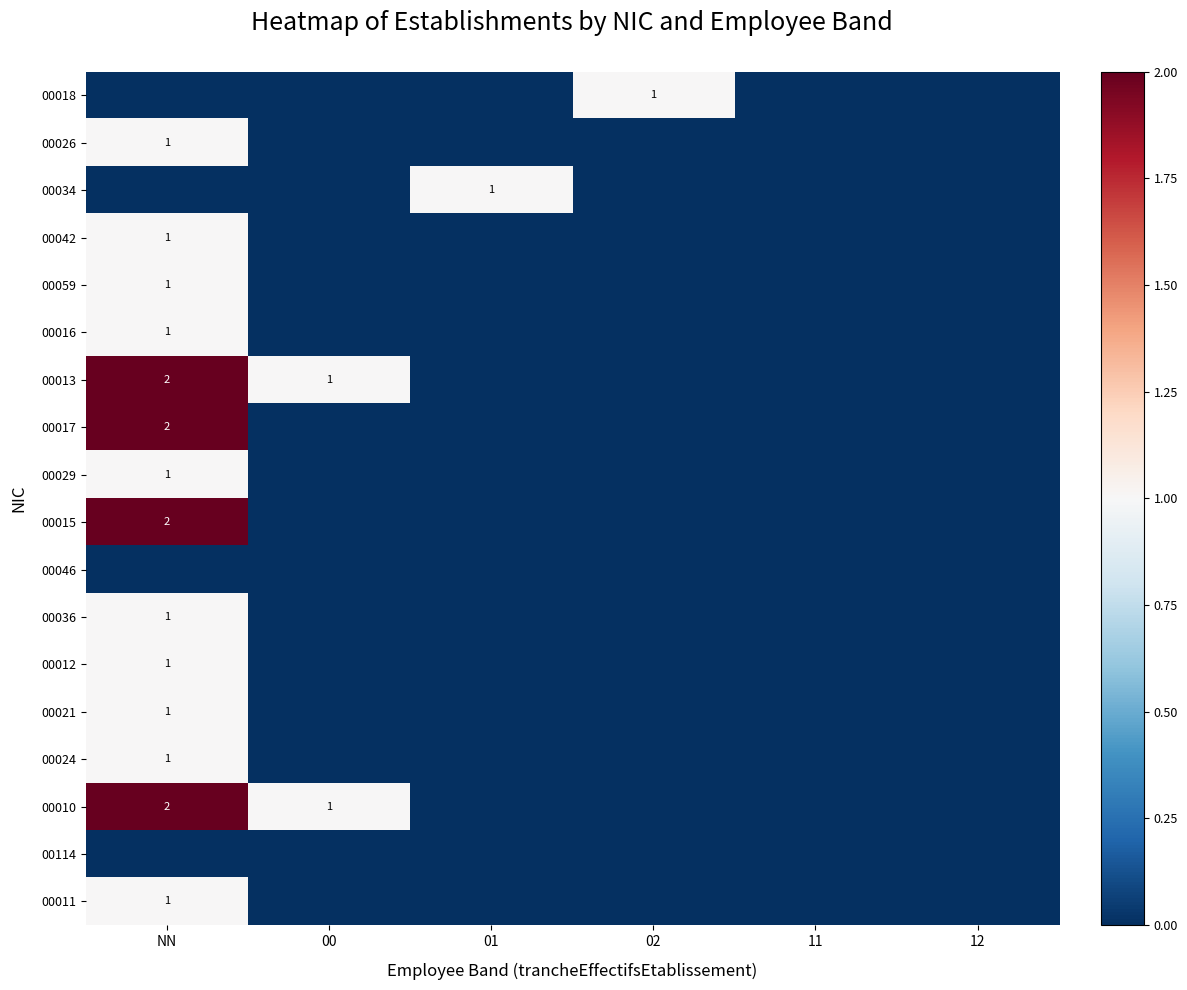

Is it true that 00017 equals 1 at NN?

False